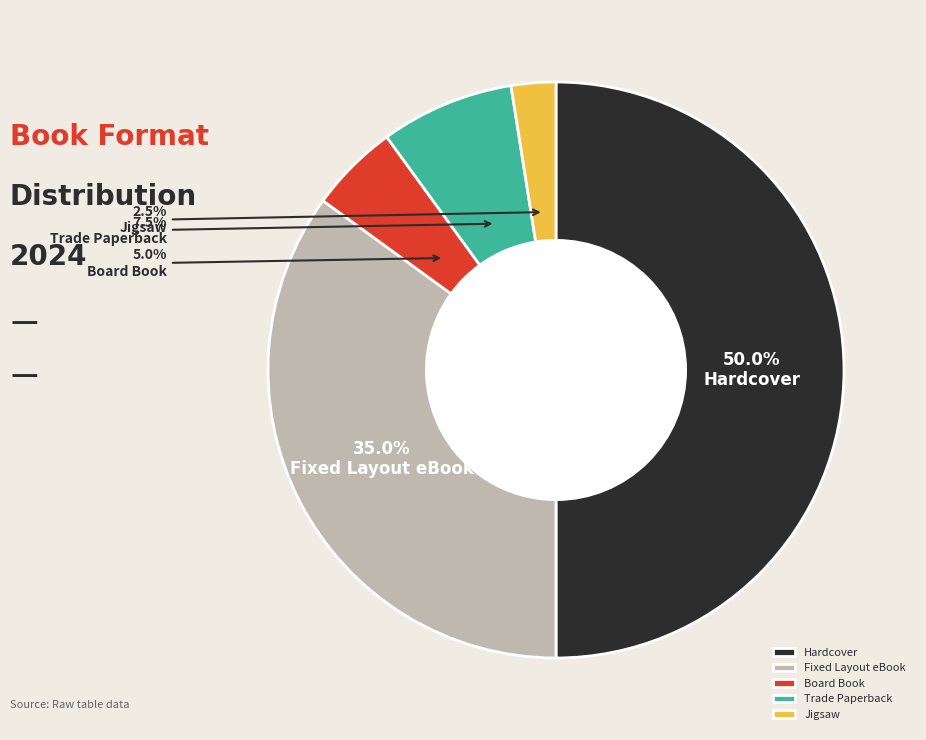

The Jigsaw slice represents 14% of the pie. True or false?

False